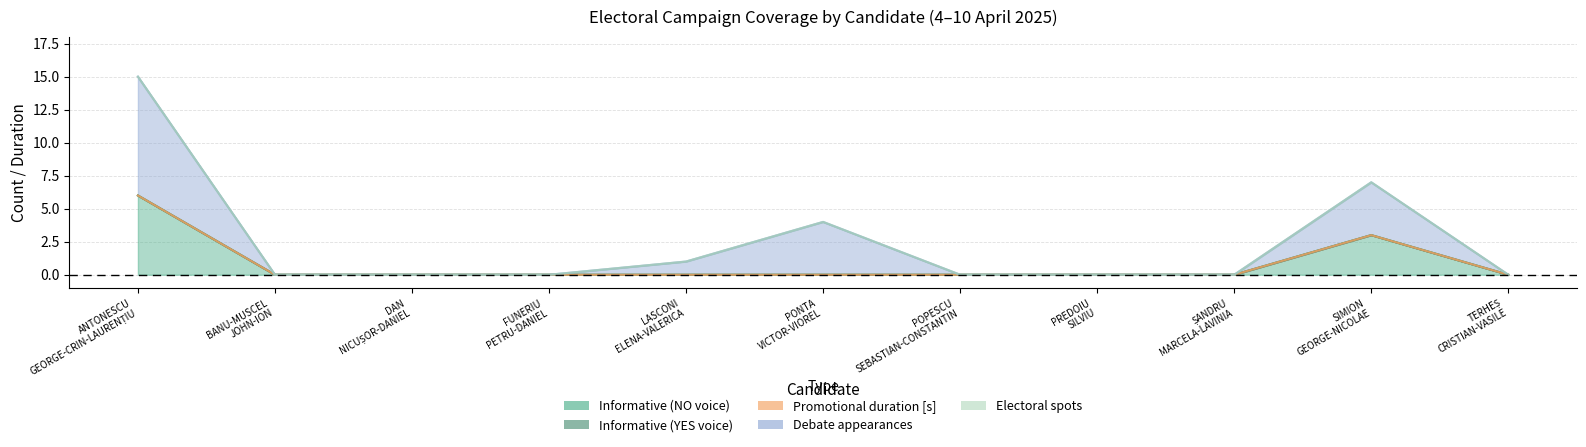

True or false: Informative (YES voice) and Promotional duration [s] cross at least once.

False